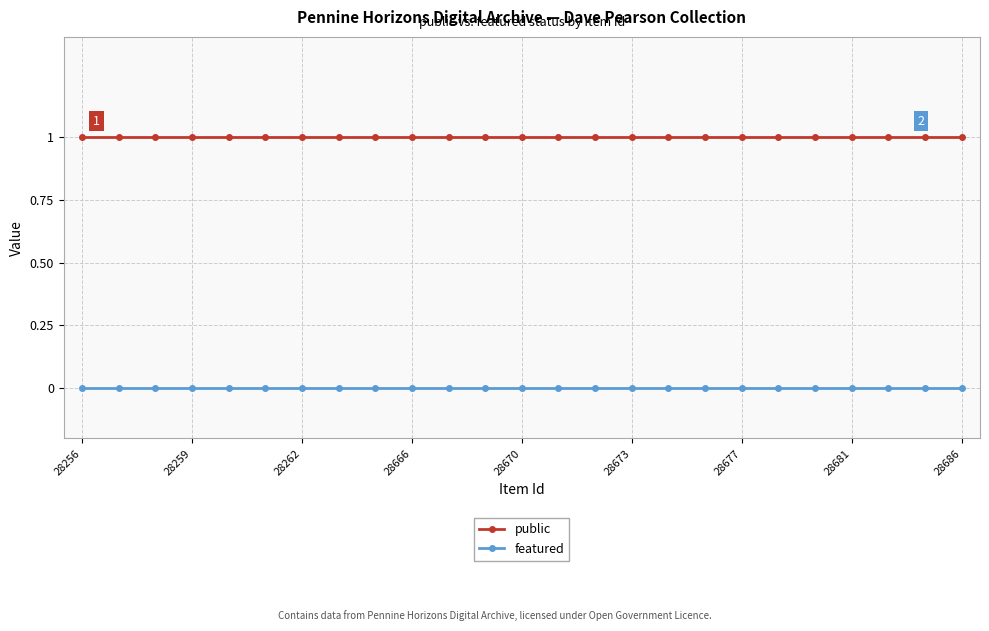

True or false: public and featured cross at least once.

False